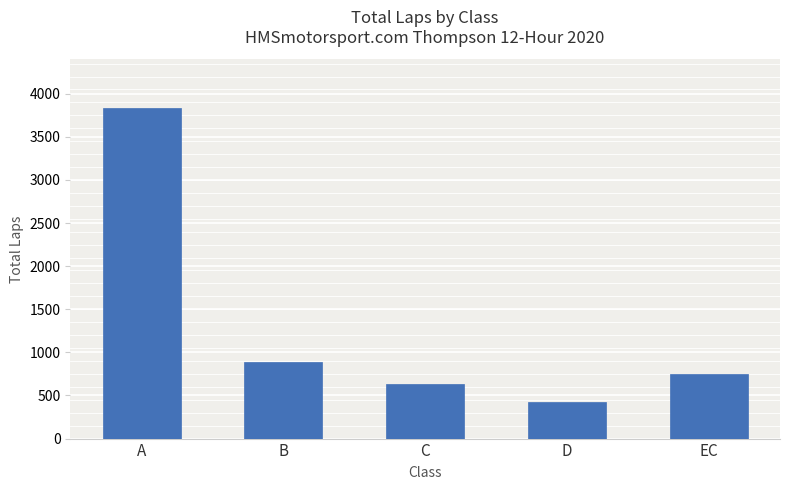

Where is the data nearest to the value 2132?

B